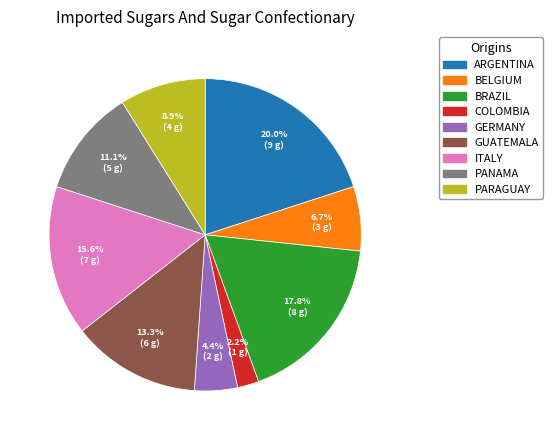

How many slices are in this pie chart?

9